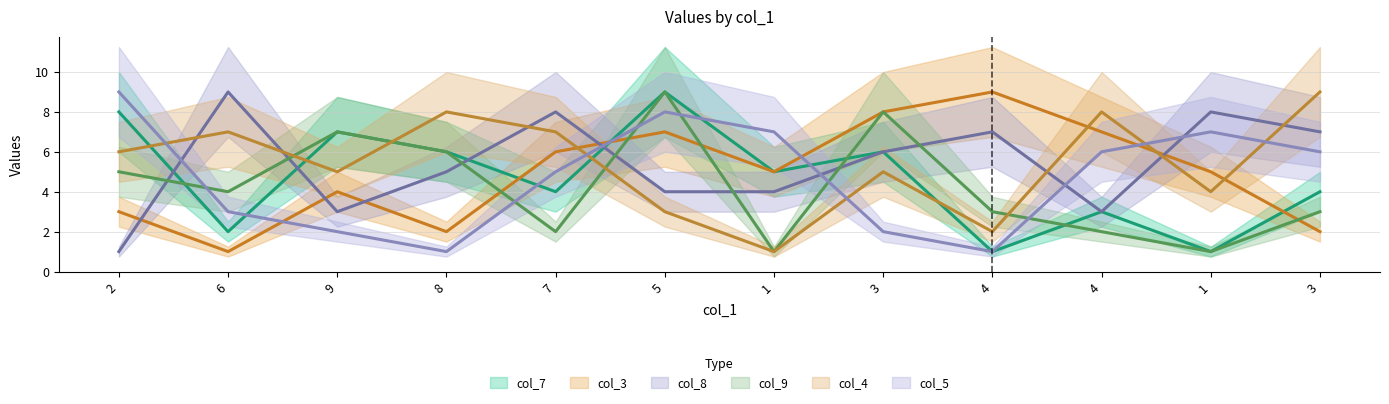

At which category does the chart reach its peak across all series?

5